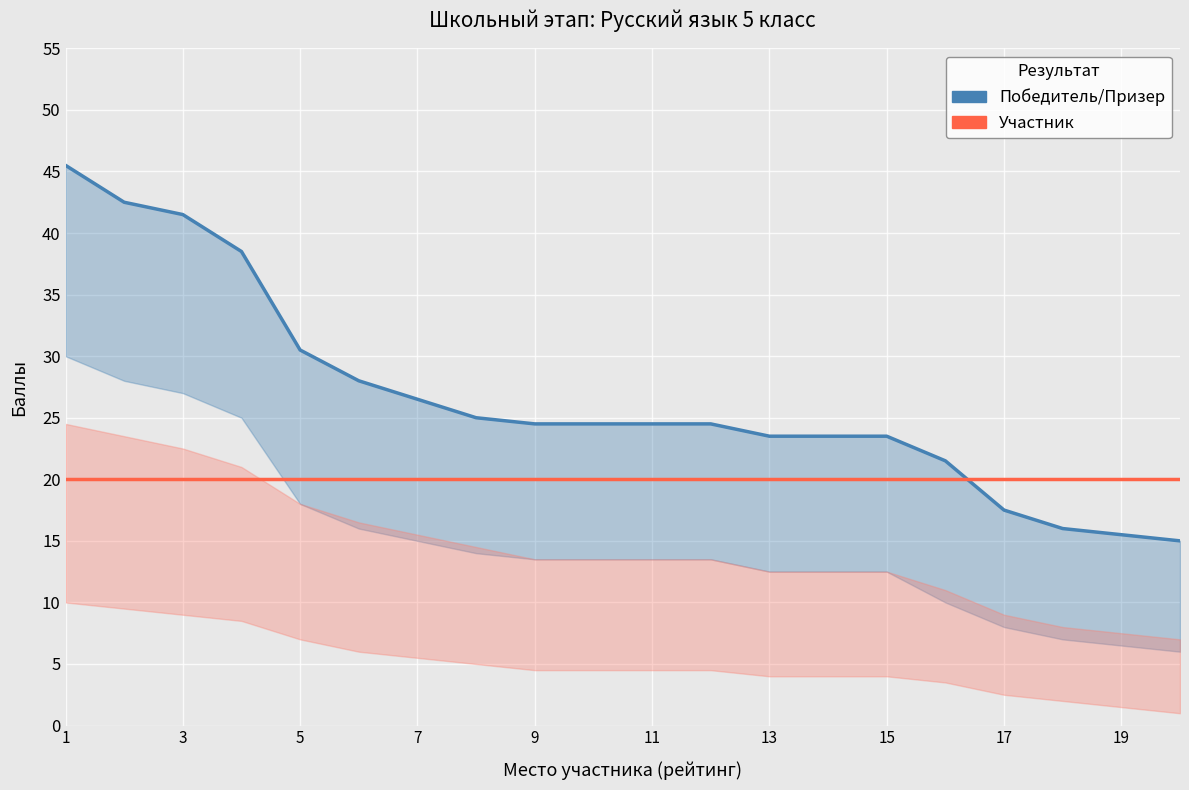

What is the sum of all Победитель/Призер values?

532.0